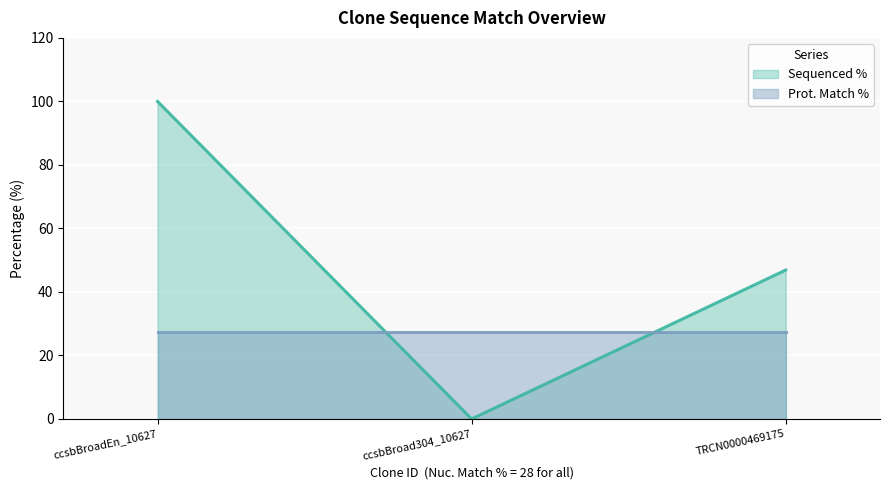

What is the difference between the maximum and minimum values?

100.0